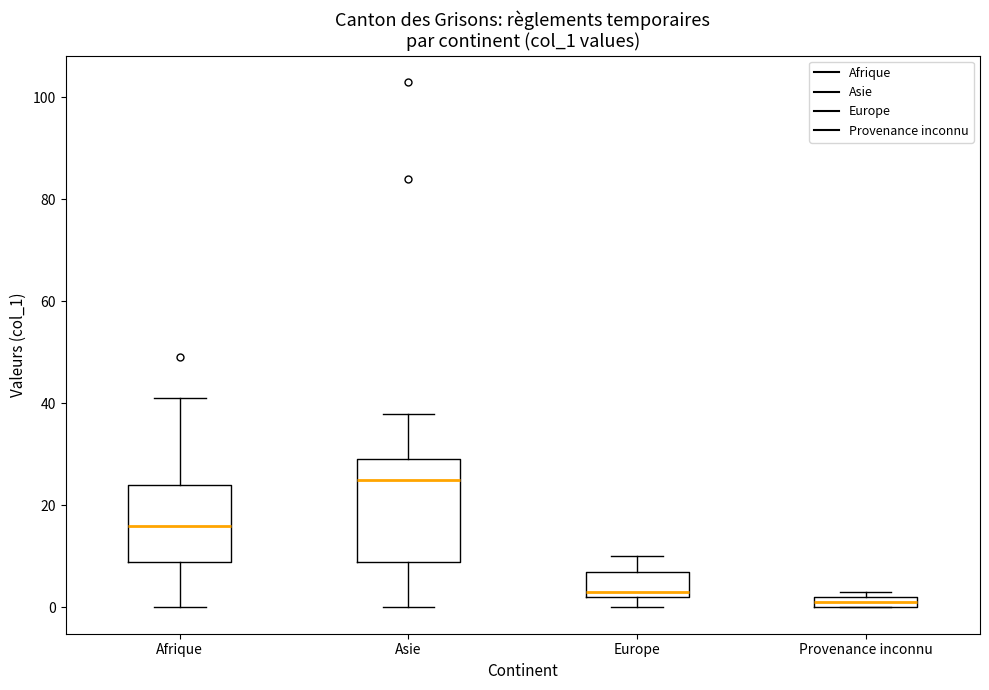

Which box has the lowest median line?

Provenance inconnu